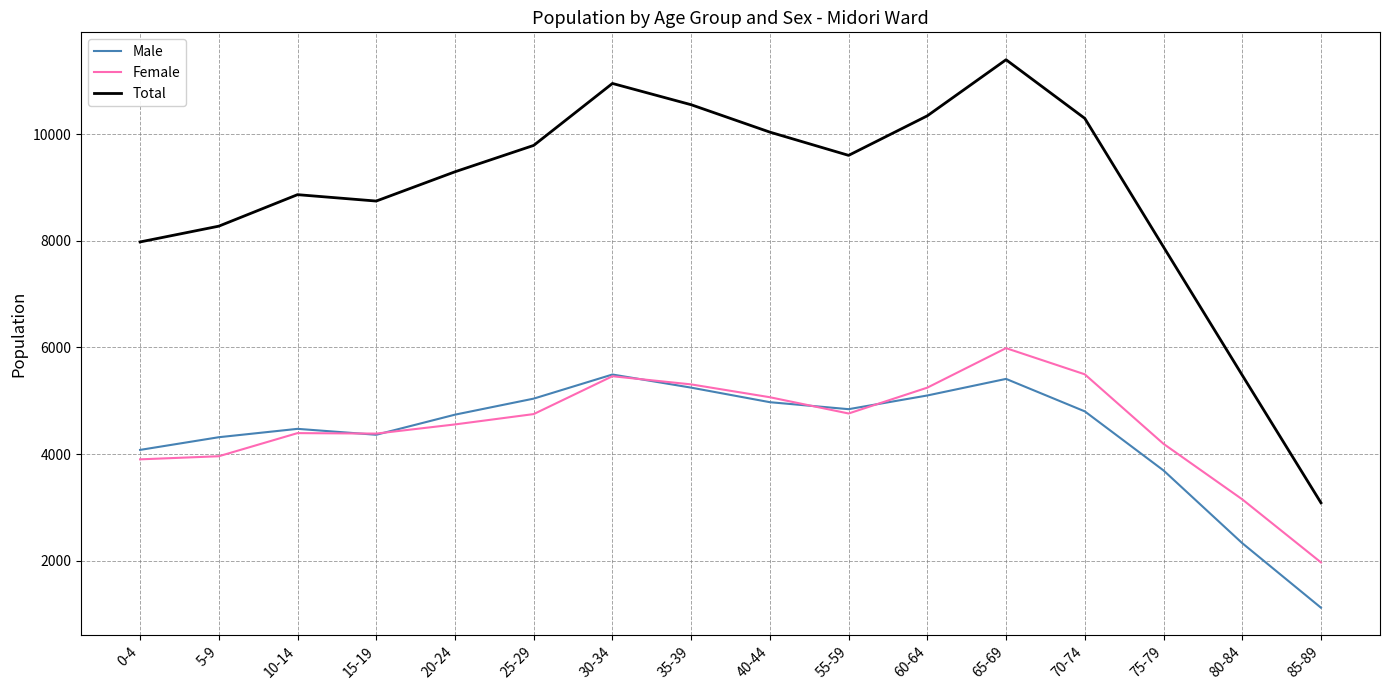

The value of Male at 25-29 is 5040. True or false?

True